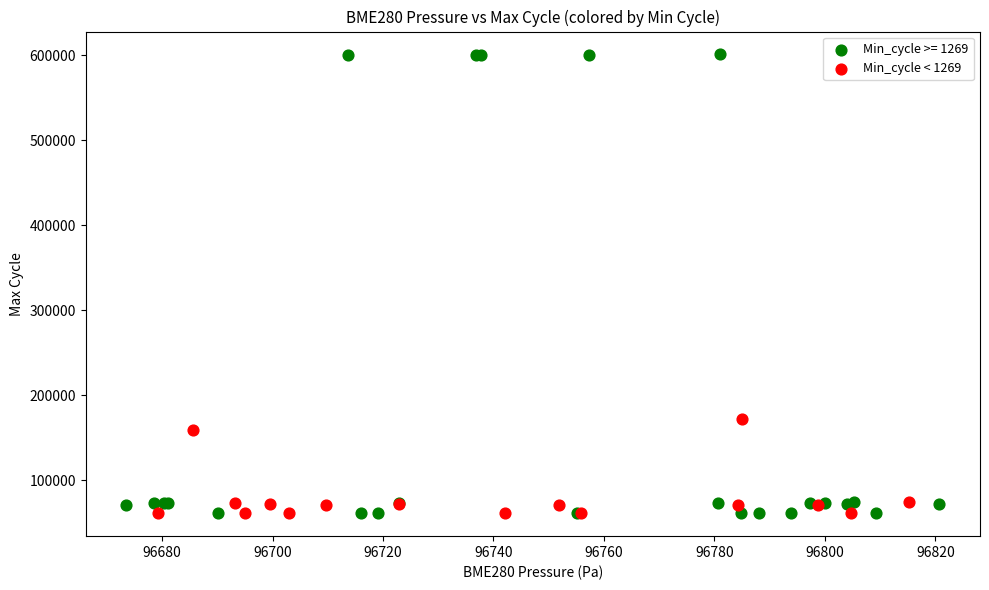

Which series contains the highest Y value?

Min_cycle >= 1269